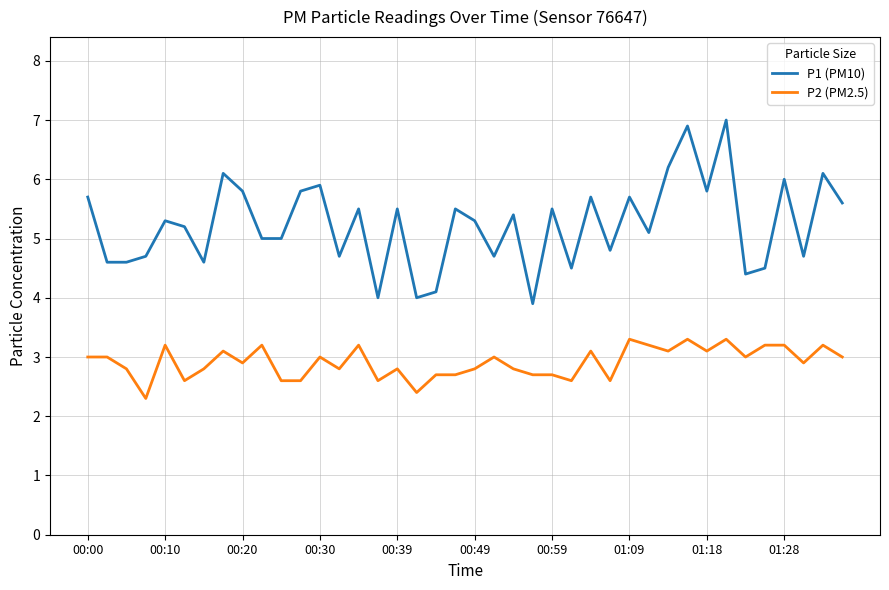

What is the difference between the maximum and minimum values in the P2 (PM2.5) series?

1.0